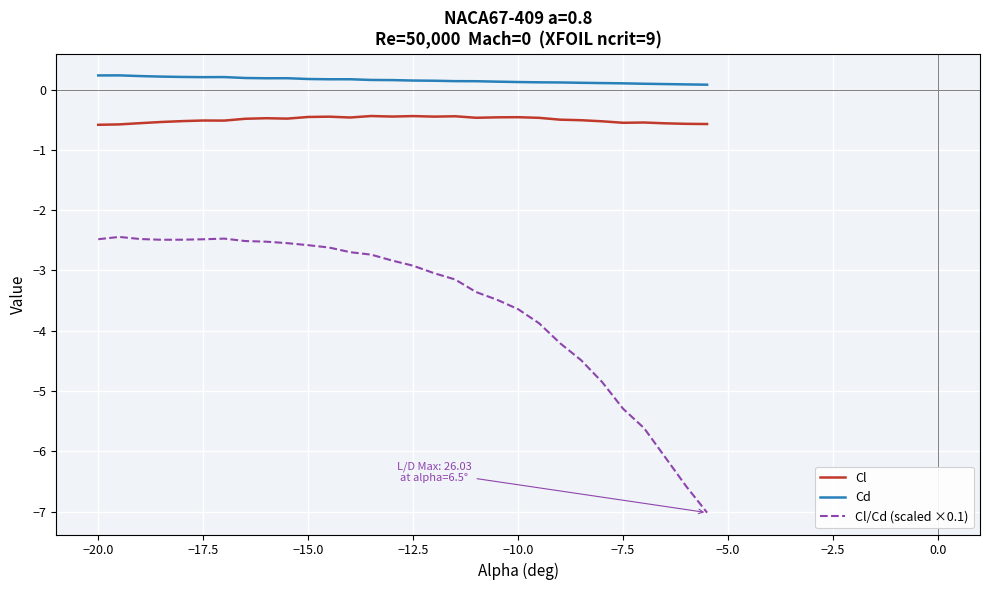

What is the difference between the maximum and minimum values in the Cl/Cd (scaled ×0.1) series?

4.6